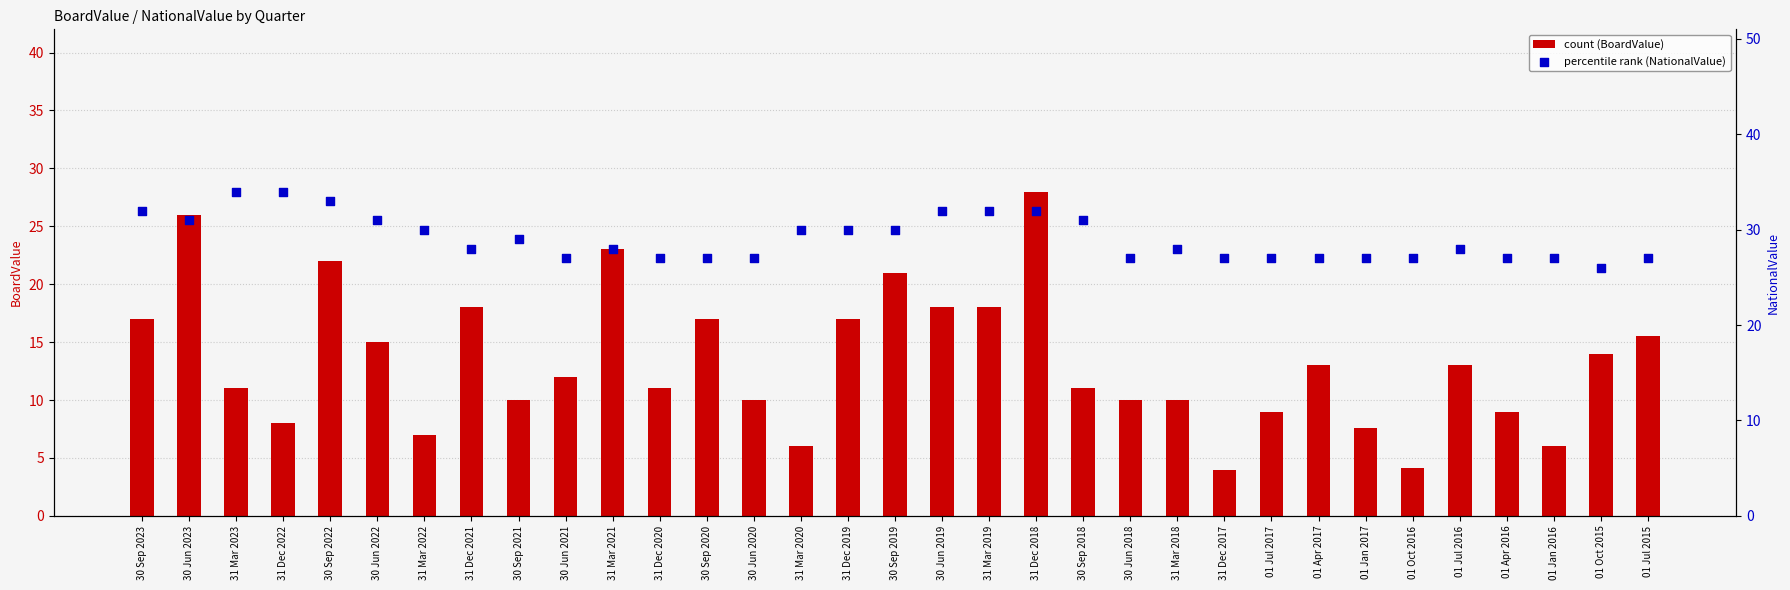

What are all the series names shown in the legend?

count (BoardValue), percentile rank (NationalValue)